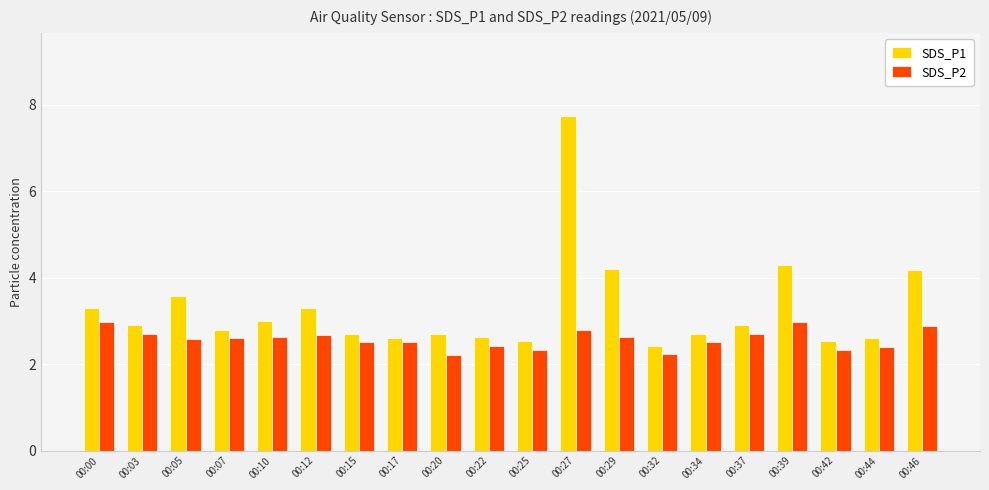

What is the average value of the SDS_P2 series?

2.6